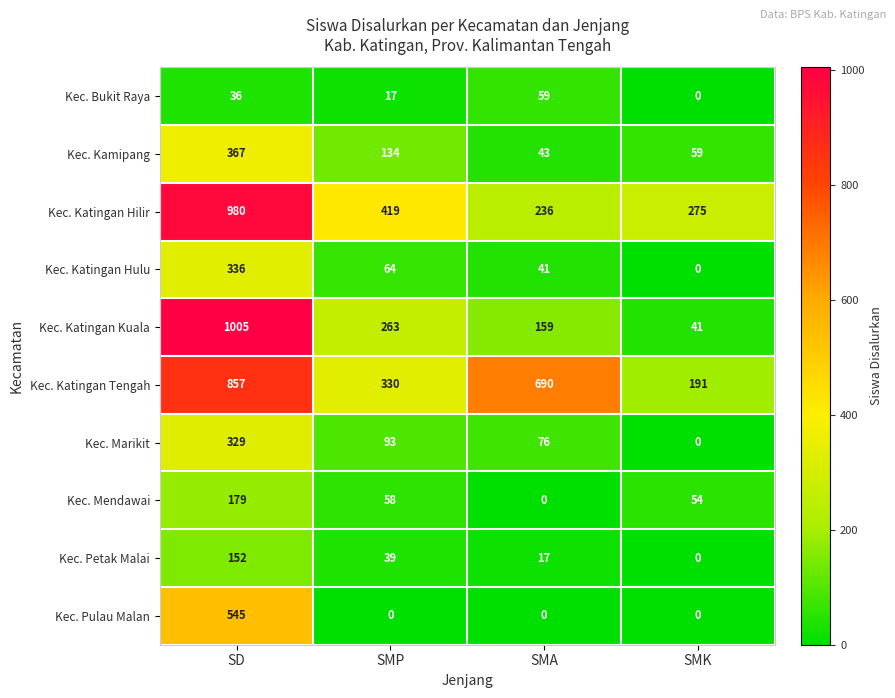

Which series has the largest range (max minus min)?

Kec. Katingan Kuala